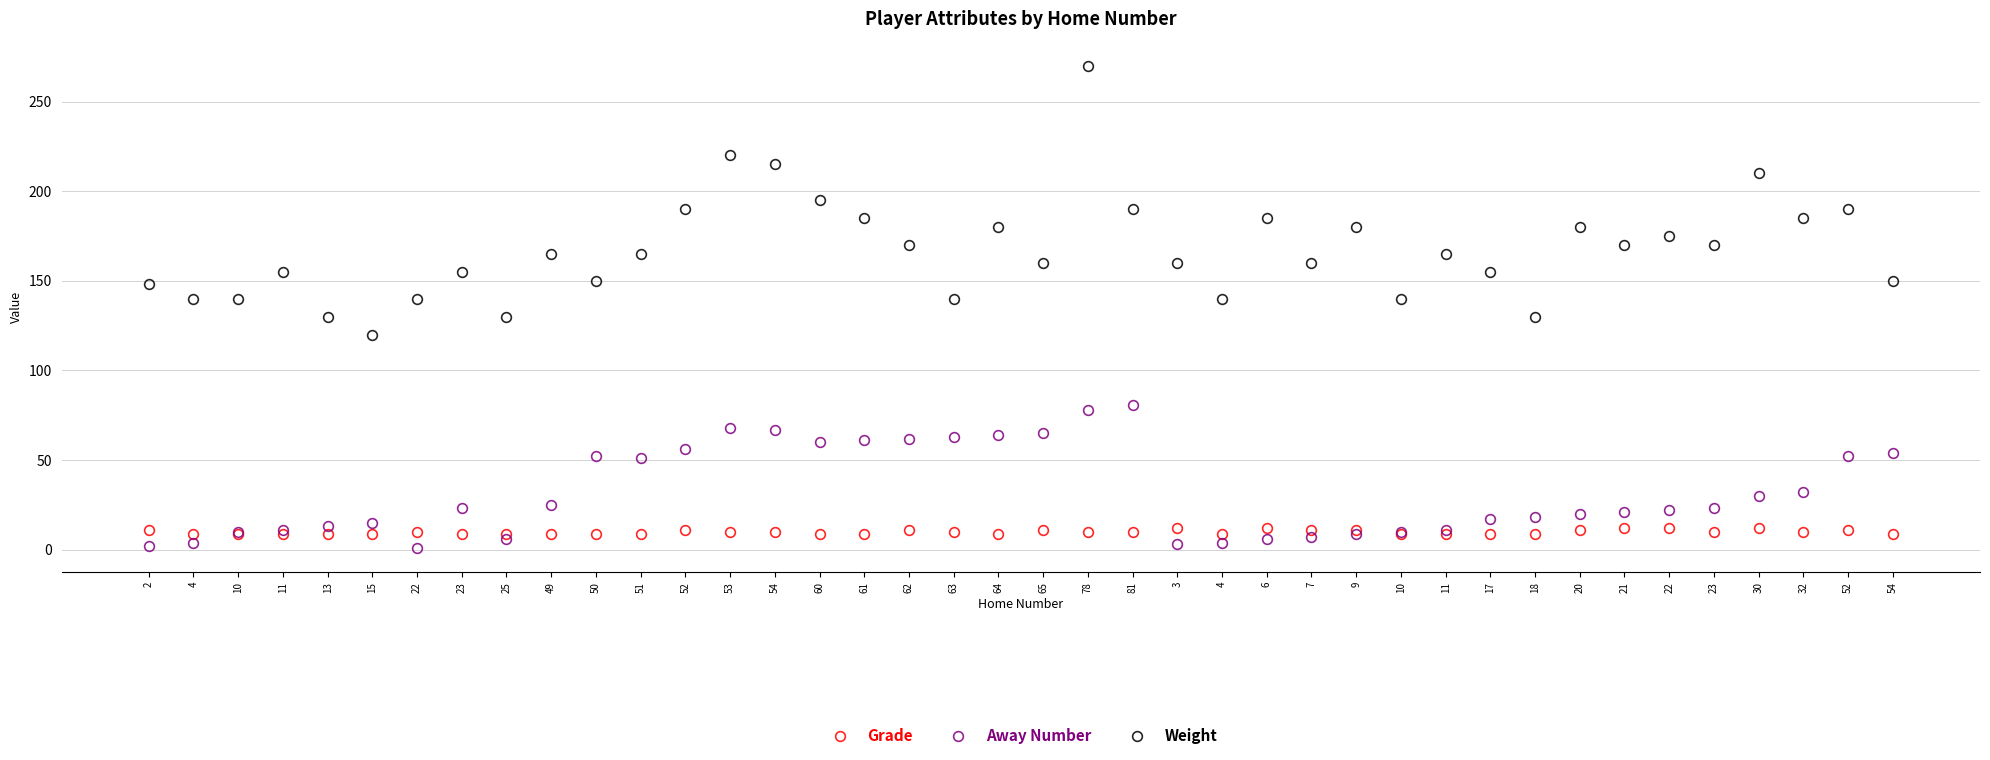

What is the average value of the Grade series?

10